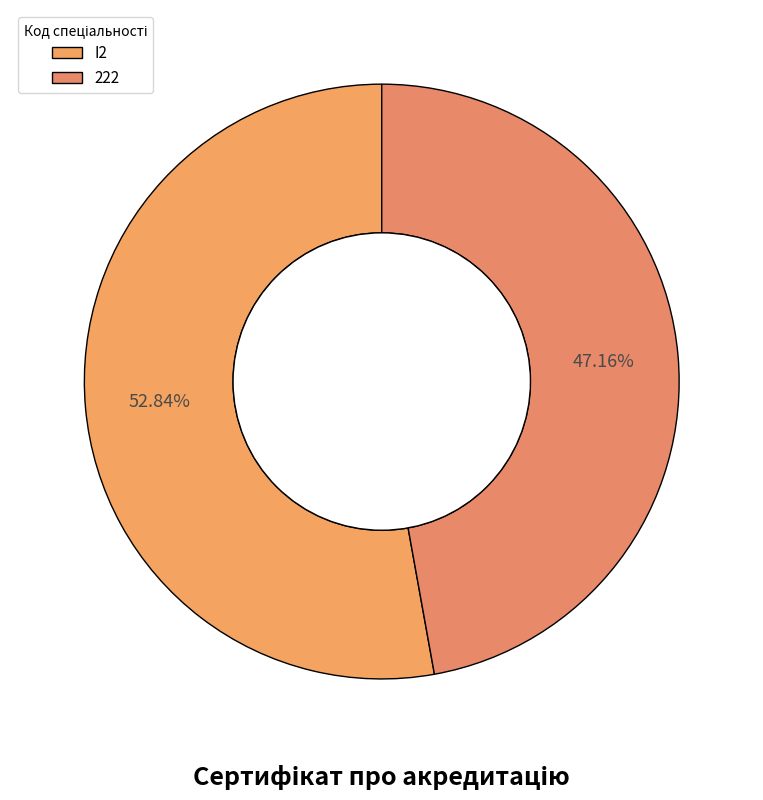

Does I2 account for over 50% of the chart?

Yes